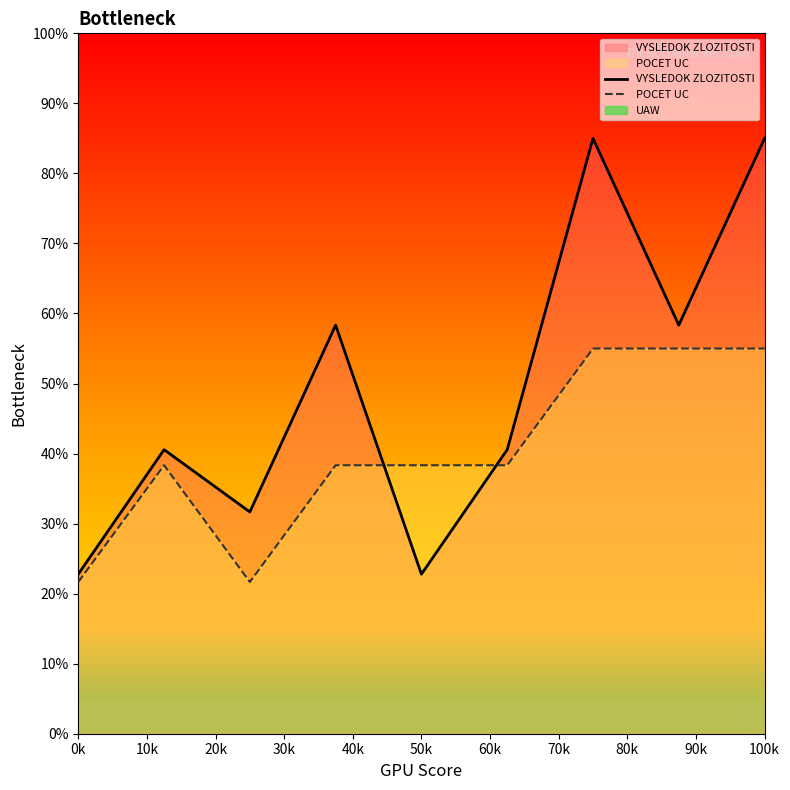

True or false: POCET UC has more than 1 interior local peaks.

False